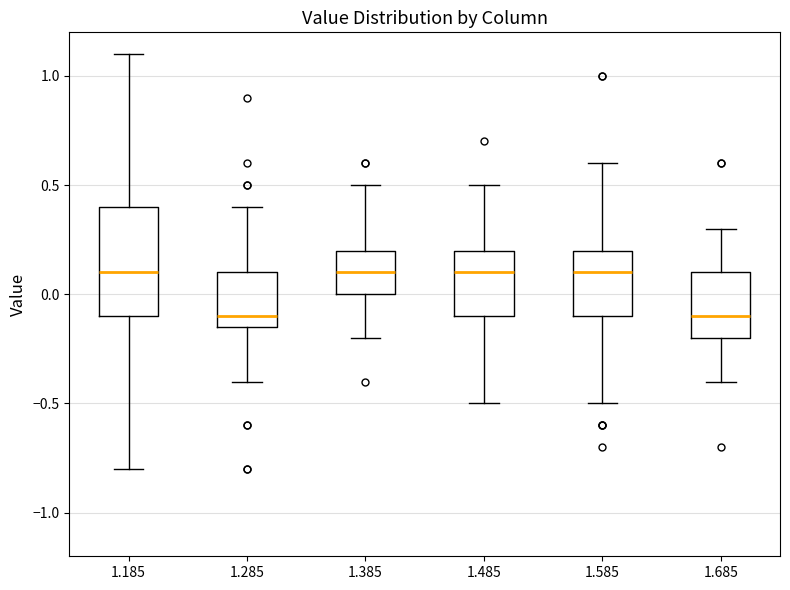

Reading left to right, read every box against the y-axis: the position of its median line, the range the box covers, and the ends of its whiskers. The values are not printed on the chart, so give them approximately, as read against the axis.

1.185: median 0.10, box -0.10 to 0.40, whiskers -0.80 to 1.10
1.285: median -0.10, box -0.15 to 0.10, whiskers -0.40 to 0.40
1.385: median 0.10, box 0.00 to 0.20, whiskers -0.20 to 0.50
1.485: median 0.10, box -0.10 to 0.20, whiskers -0.50 to 0.50
1.585: median 0.10, box -0.10 to 0.20, whiskers -0.50 to 0.60
1.685: median -0.10, box -0.20 to 0.10, whiskers -0.40 to 0.30